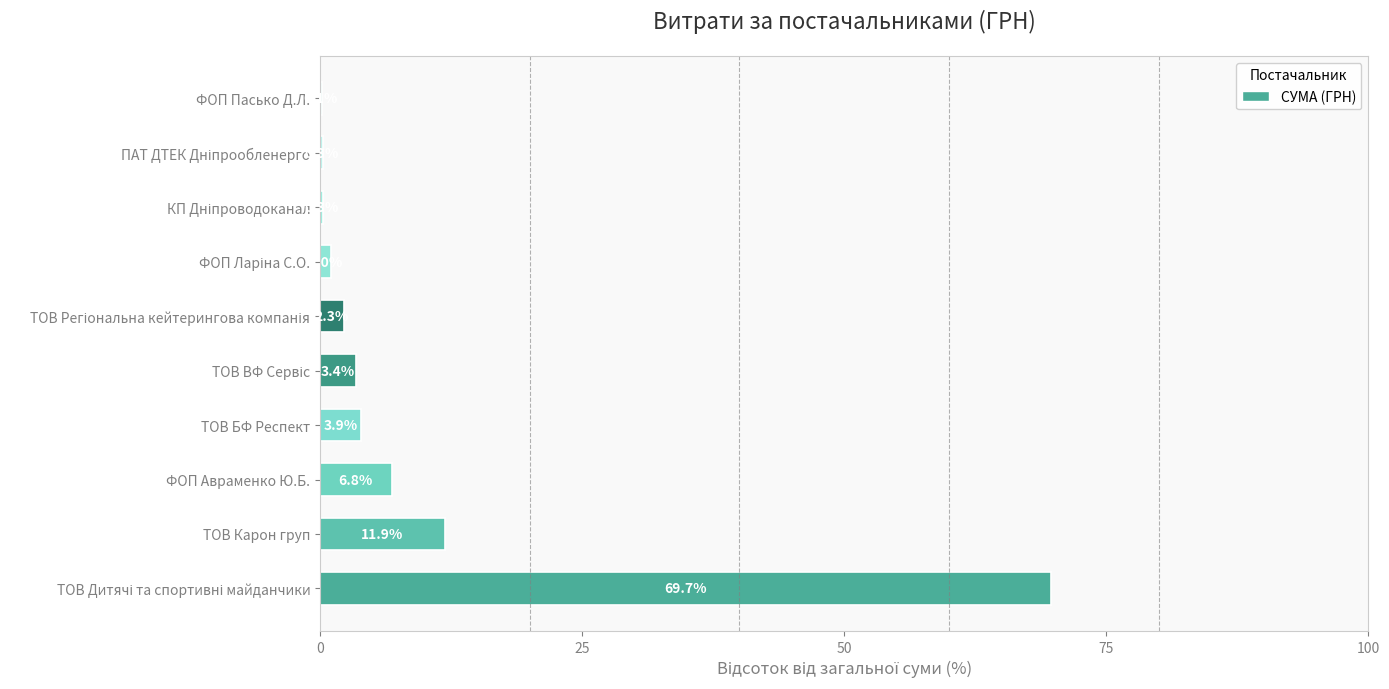

Read the value at ТОВ БФ Респект.

3.9